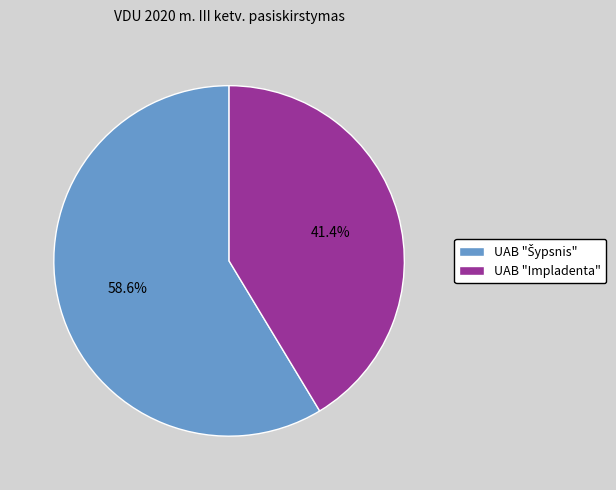

Is there a majority slice in this chart?

Yes